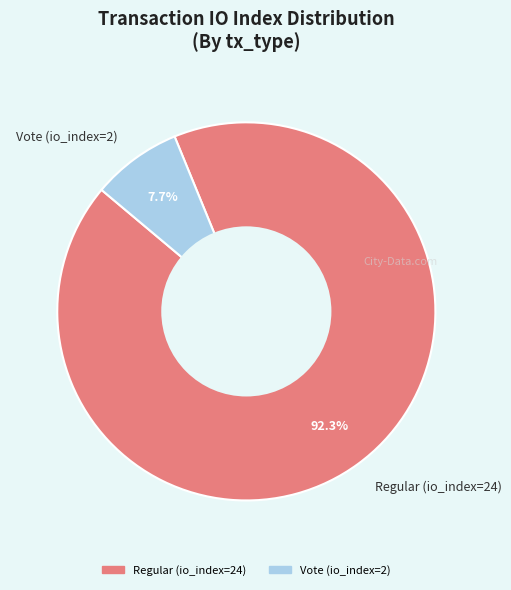

What is the ratio of the value at Vote (io_index=2) to the value at Regular (io_index=24)?

0.1